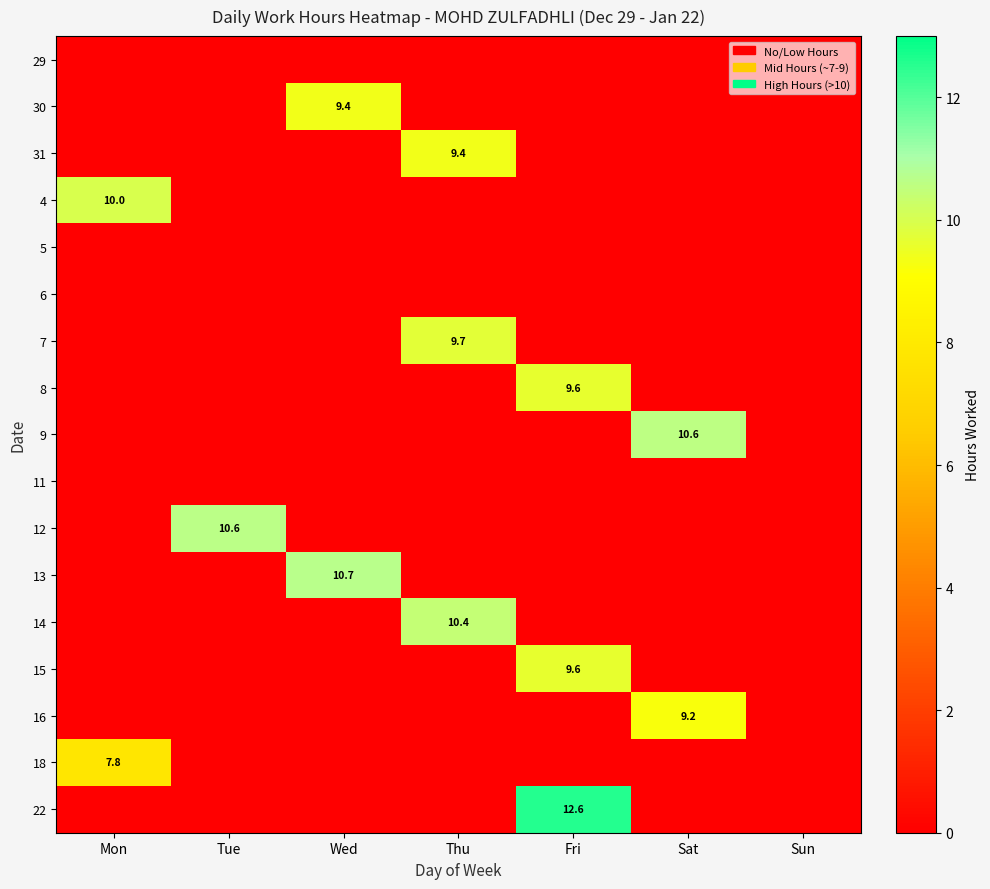

The 13 series shows 10.7 at Wed. True or false?

True